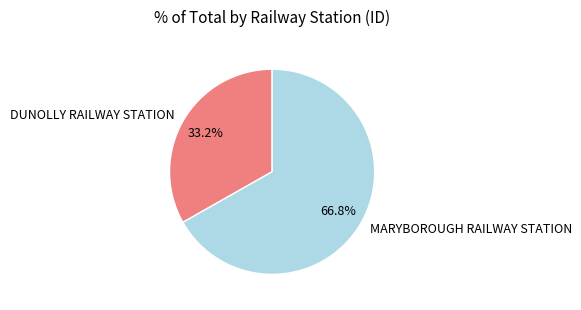

Is MARYBOROUGH RAILWAY STATION the majority of the pie?

Yes